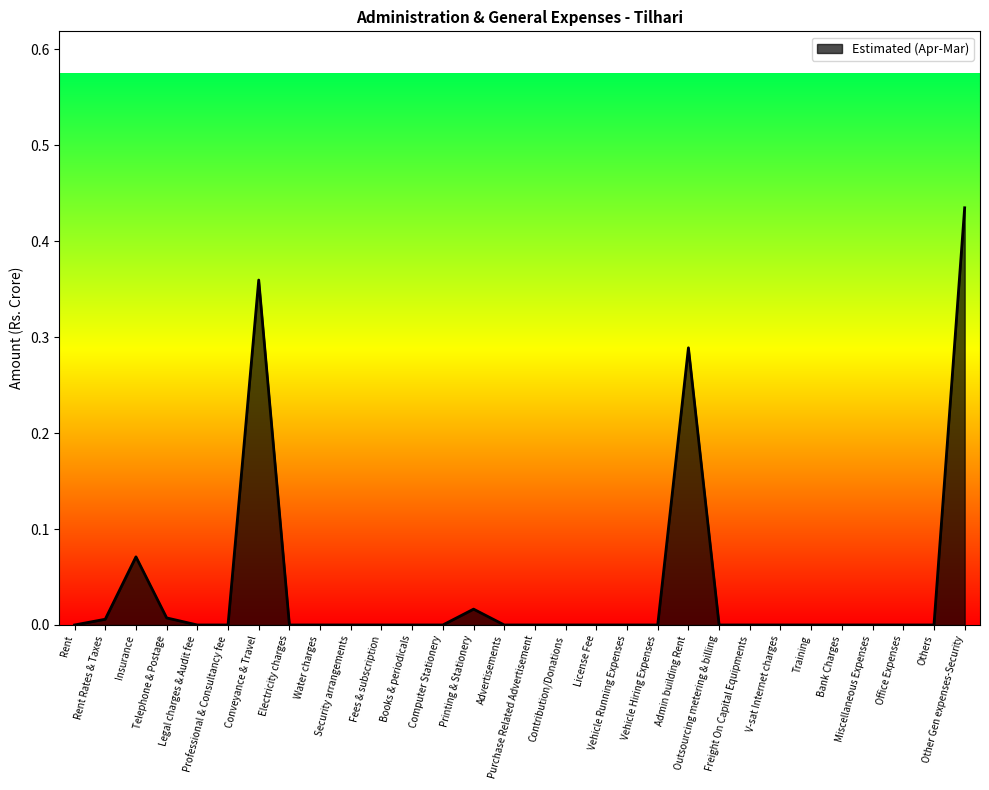

The value at Purchase Related Advertisement is 0.0. True or false?

True